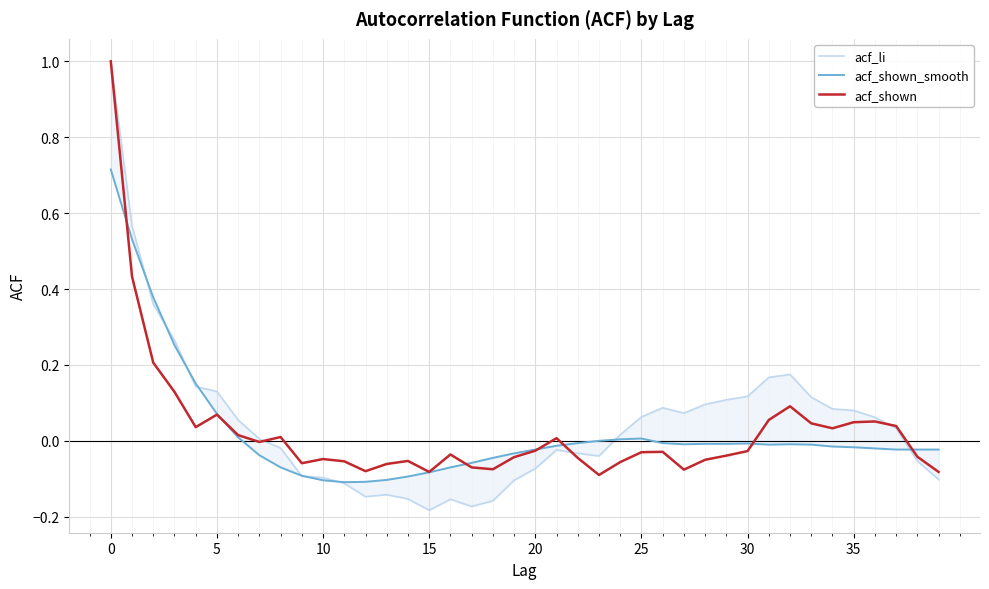

Reading left to right, transcribe all the data shown in this chart.

acf_li: 1.0	0.6	0.4	0.3	0.1	0.1	0.1	0.0	-0.0	-0.1	-0.1	-0.1	-0.1	-0.1	-0.2	-0.2	-0.2	-0.2	-0.2	-0.1	-0.1	-0.0	-0.0	-0.0	0.0	0.1	0.1	0.1	0.1	0.1	0.1	0.2	0.2	0.1	0.1	0.1	0.1	0.0	-0.1	-0.1
acf_shown_smooth: 0.7	0.5	0.4	0.3	0.2	0.1	0.0	-0.0	-0.1	-0.1	-0.1	-0.1	-0.1	-0.1	-0.1	-0.1	-0.1	-0.1	-0.0	-0.0	-0.0	-0.0	-0.0	-0.0	0.0	0.0	-0.0	-0.0	-0.0	-0.0	-0.0	-0.0	-0.0	-0.0	-0.0	-0.0	-0.0	-0.0	-0.0	-0.0
acf_shown: 1.0	0.4	0.2	0.1	0.0	0.1	0.0	-0.0	0.0	-0.1	-0.0	-0.1	-0.1	-0.1	-0.1	-0.1	-0.0	-0.1	-0.1	-0.0	-0.0	0.0	-0.0	-0.1	-0.1	-0.0	-0.0	-0.1	-0.1	-0.0	-0.0	0.1	0.1	0.0	0.0	0.0	0.1	0.0	-0.0	-0.1